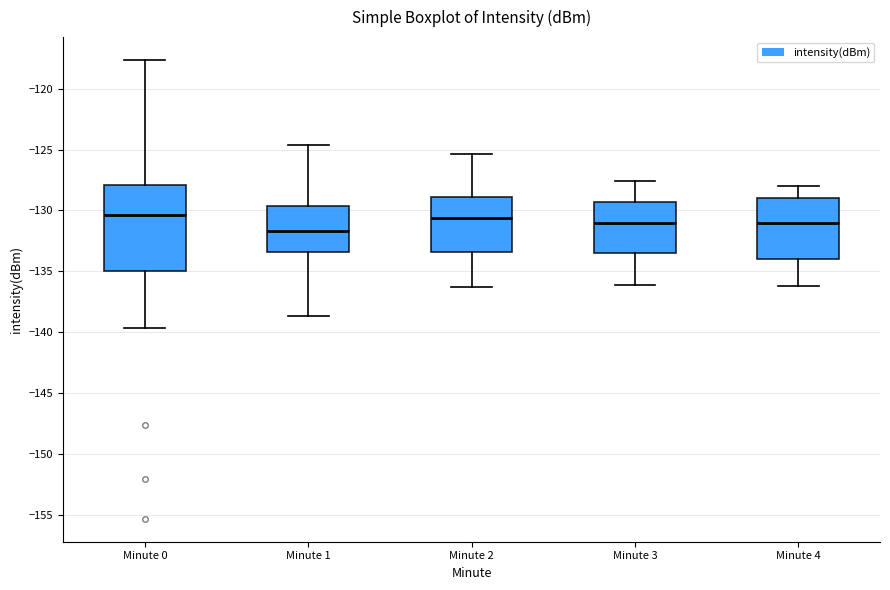

Which box is the tallest, from its lower edge to its upper edge?

Minute 0